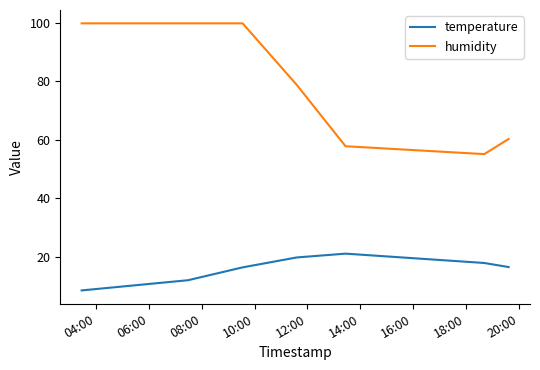

Which series has the largest range (max minus min)?

humidity